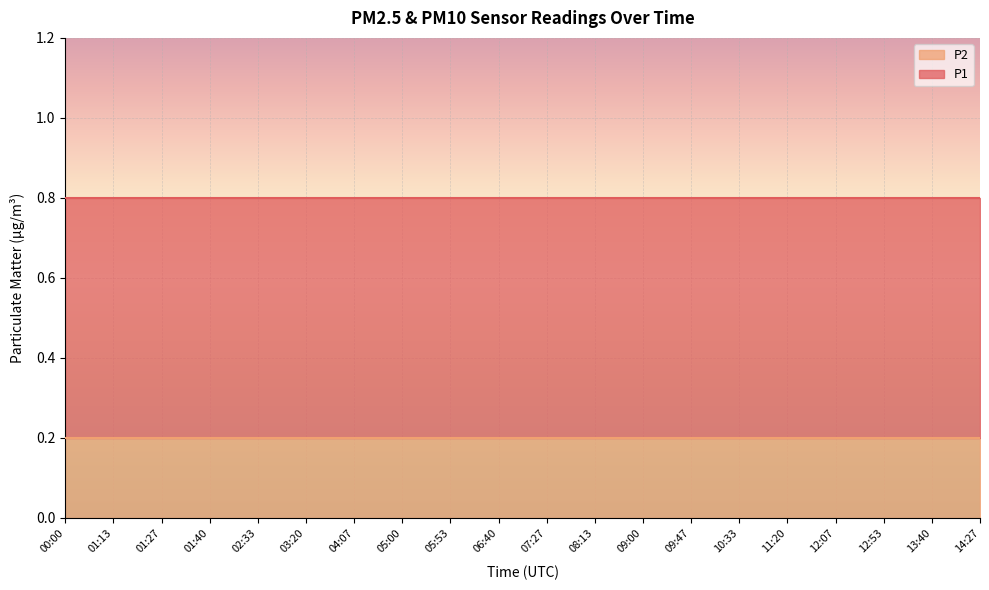

True or false: P1 and P2 intersect in this chart.

False